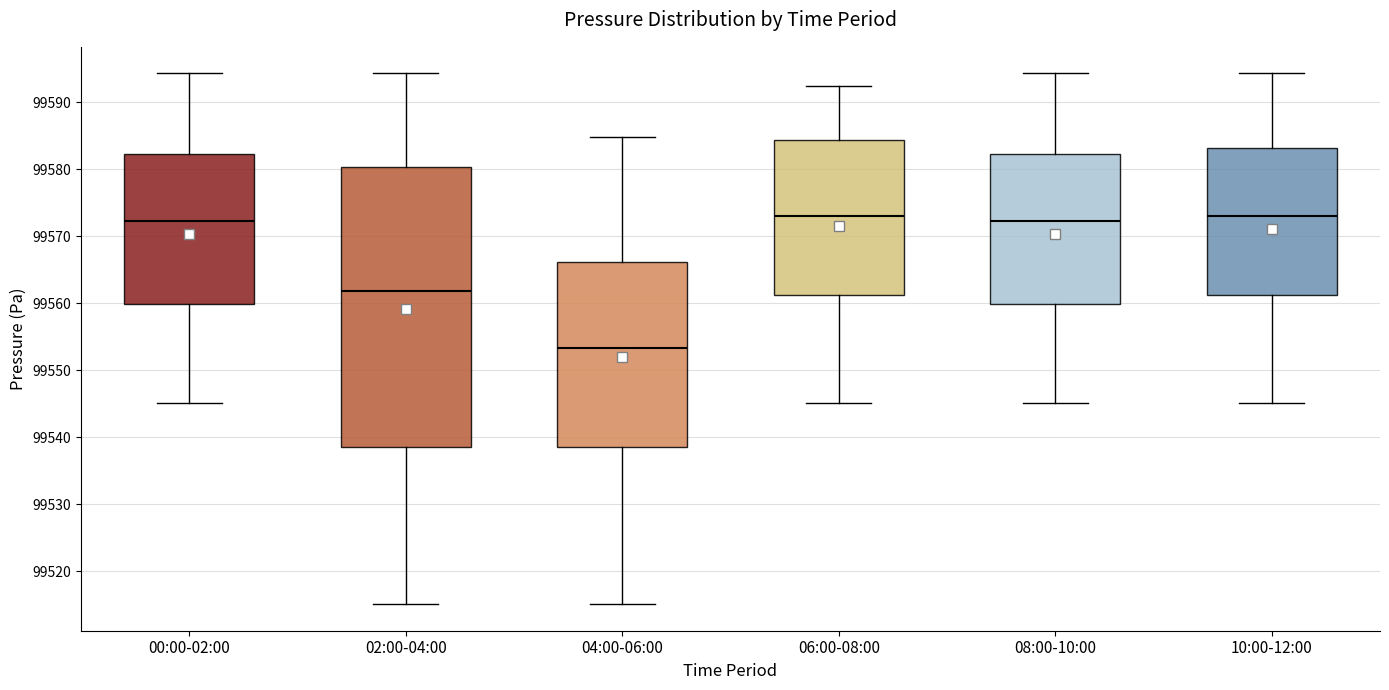

Reading left to right, read every box against the y-axis: the position of its median line, the range the box covers, and the ends of its whiskers. The values are not printed on the chart, so give them approximately, as read against the axis.

00:00-02:00: median 99572, box 99560 to 99582, whiskers 99545 to 99594
02:00-04:00: median 99562, box 99539 to 99580, whiskers 99515 to 99594
04:00-06:00: median 99553, box 99539 to 99566, whiskers 99515 to 99585
06:00-08:00: median 99573, box 99561 to 99584, whiskers 99545 to 99592
08:00-10:00: median 99572, box 99560 to 99582, whiskers 99545 to 99594
10:00-12:00: median 99573, box 99561 to 99583, whiskers 99545 to 99594